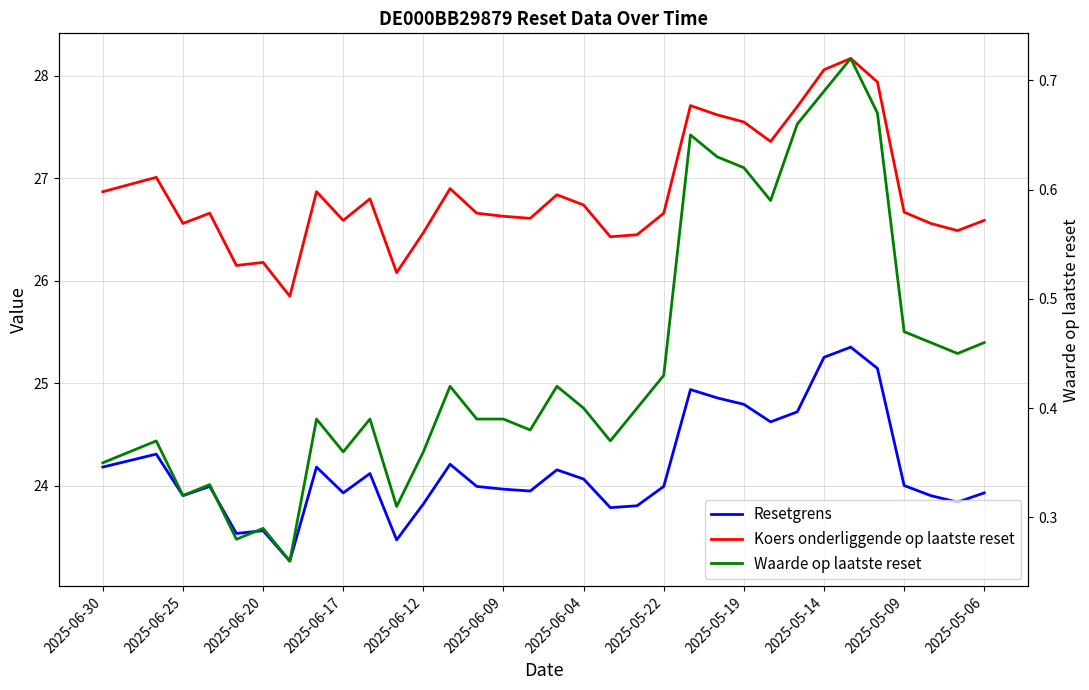

What is the average value of the Koers onderliggende op laatste reset series?

26.9